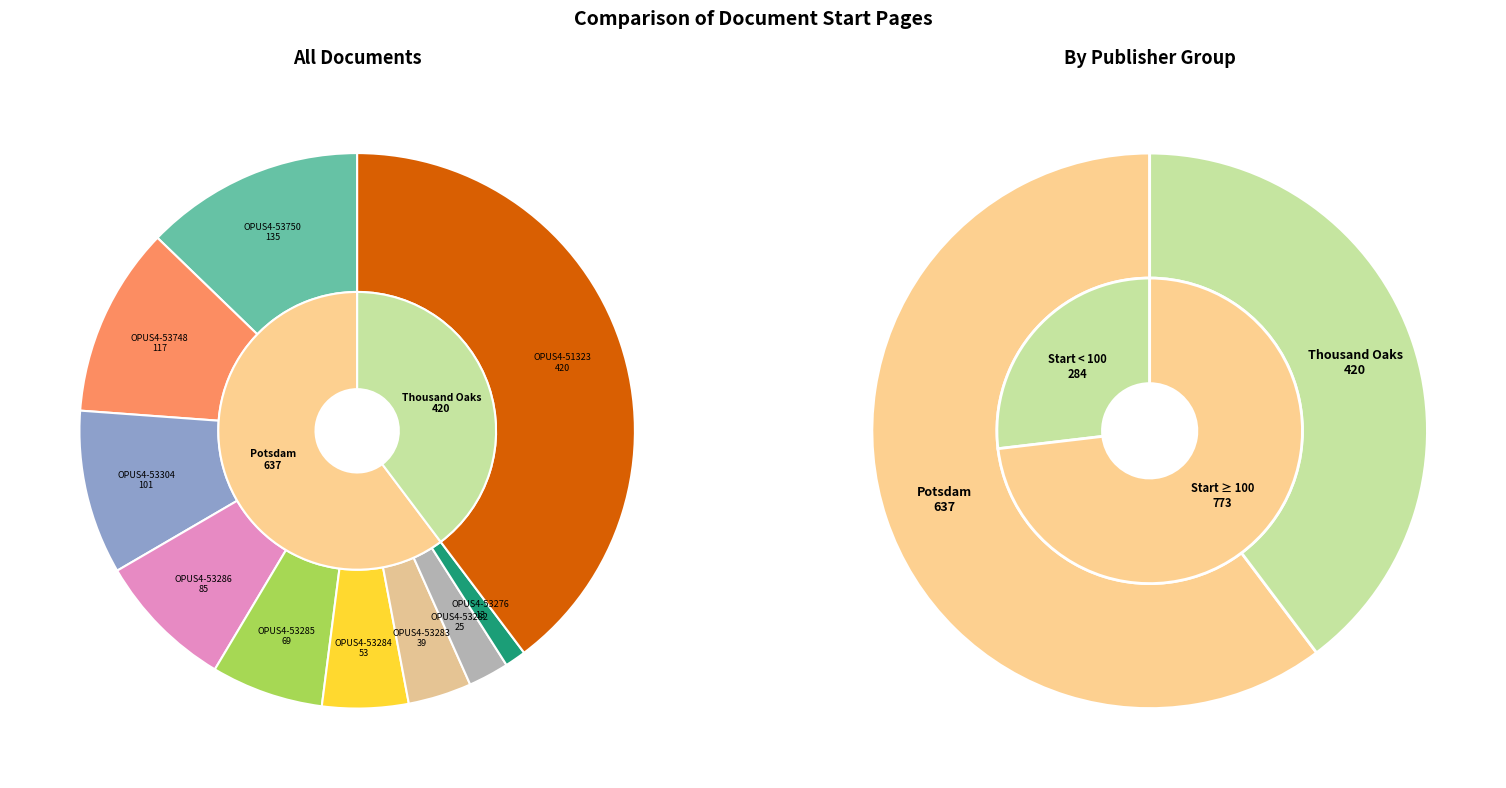

Which slice is the smallest?

OPUS4-53276